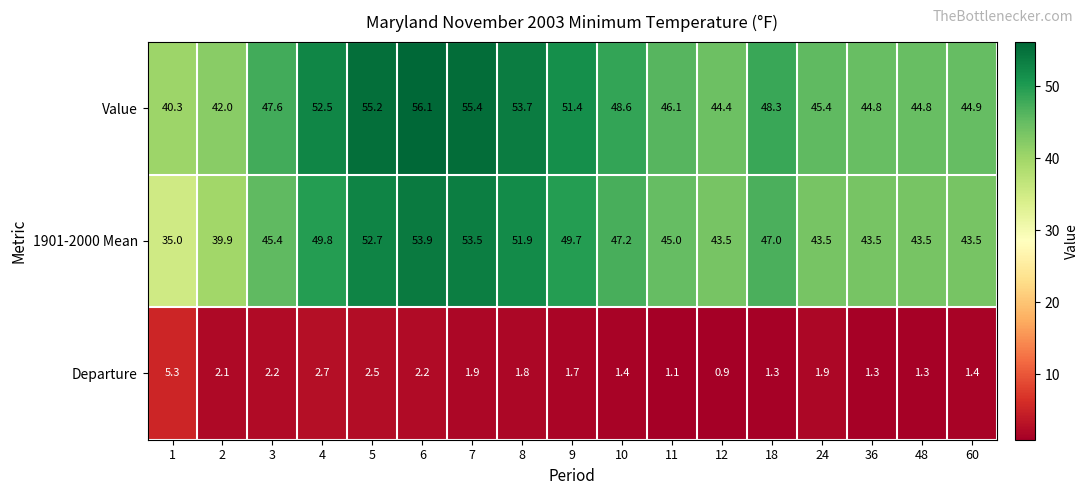

At how many categories does at least one series exceed 26?

17